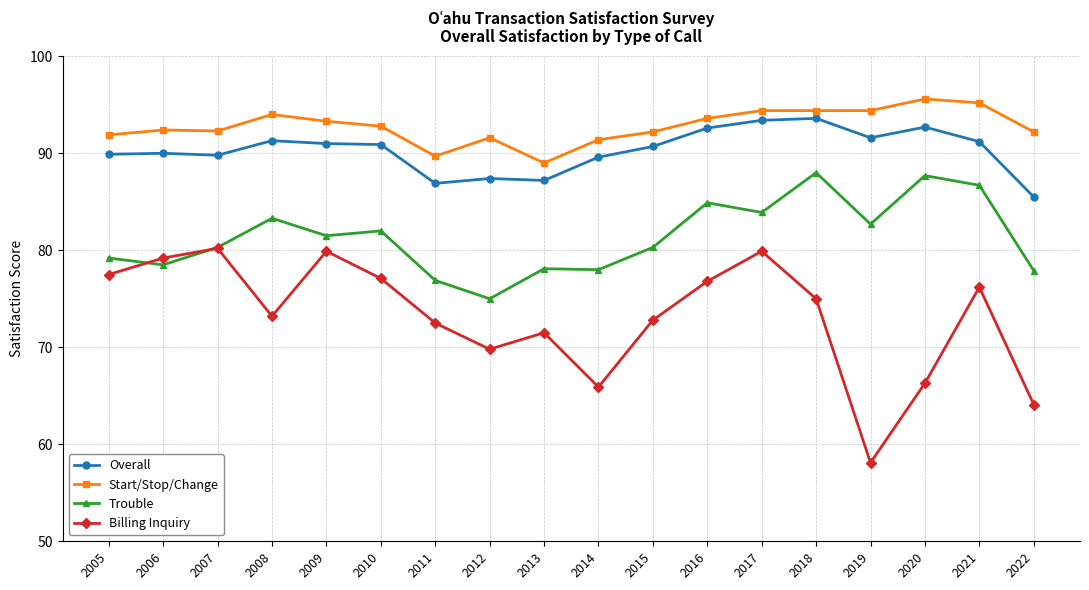

True or false: Overall and Billing Inquiry cross at least once.

False